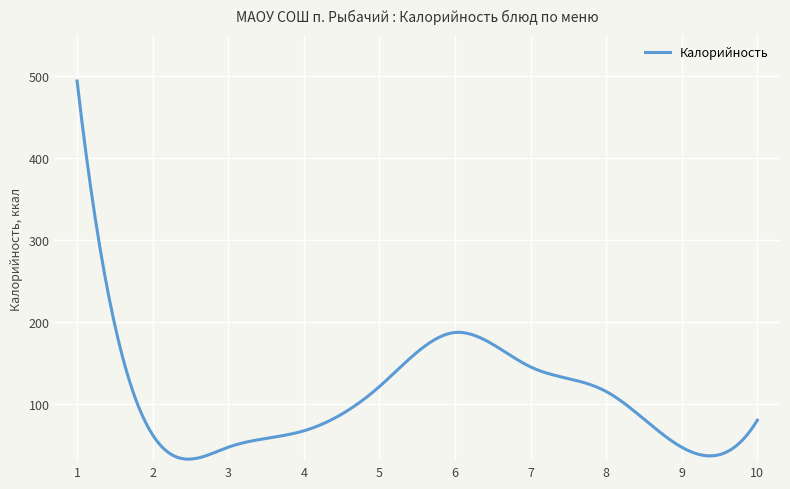

What is the minimum value shown in the chart?

32.4